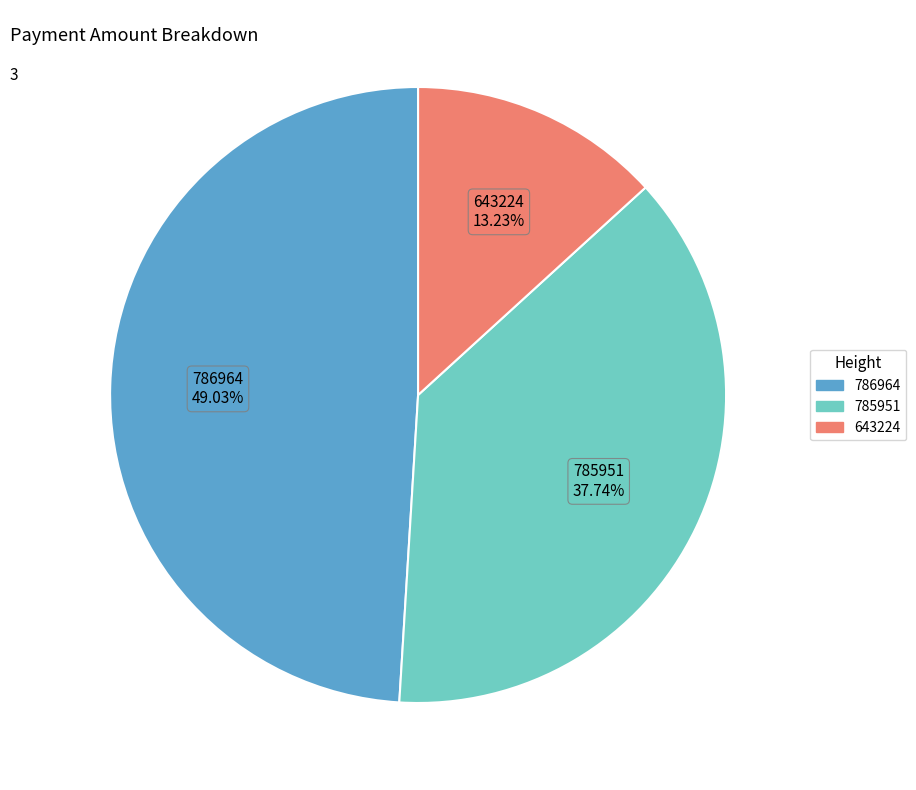

How many segments does this pie chart have?

3